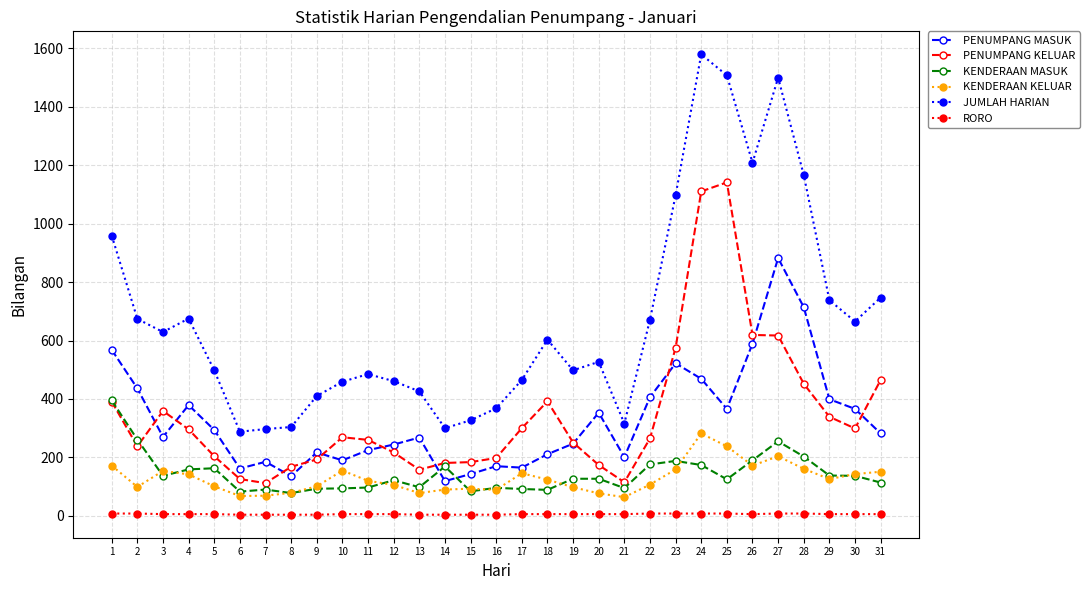

Is this an area chart (filled region under the line)?

No